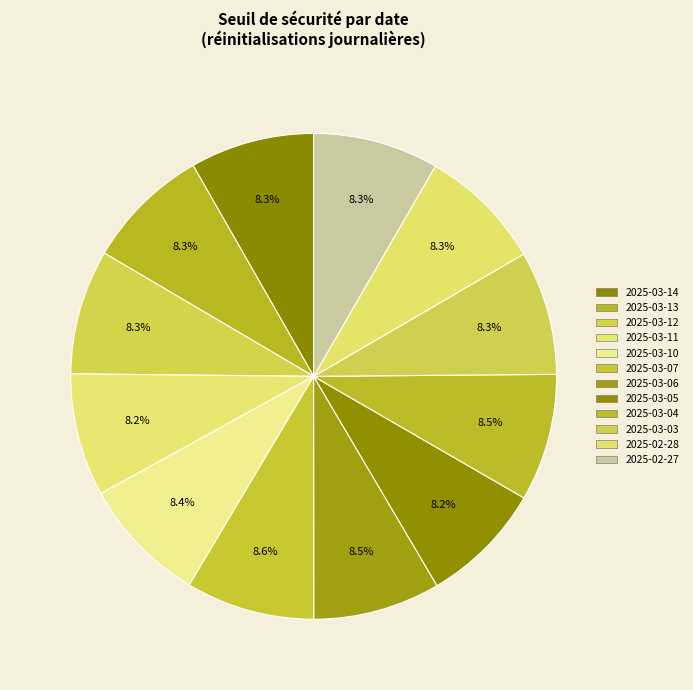

Combined, what portion of the pie is 2025-03-04 and 2025-03-05?

16.7%